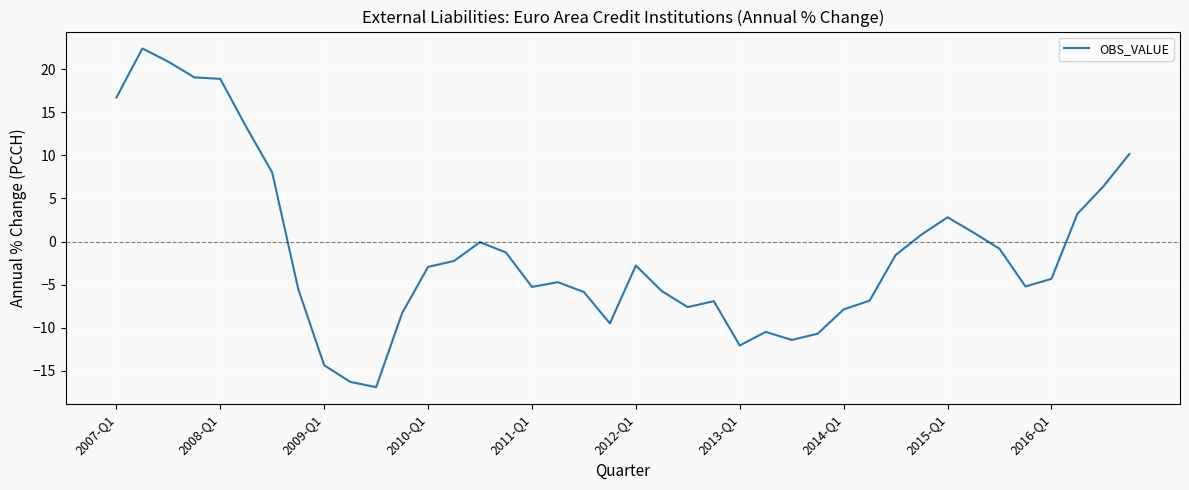

What is the minimum value shown in the chart?

-16.9